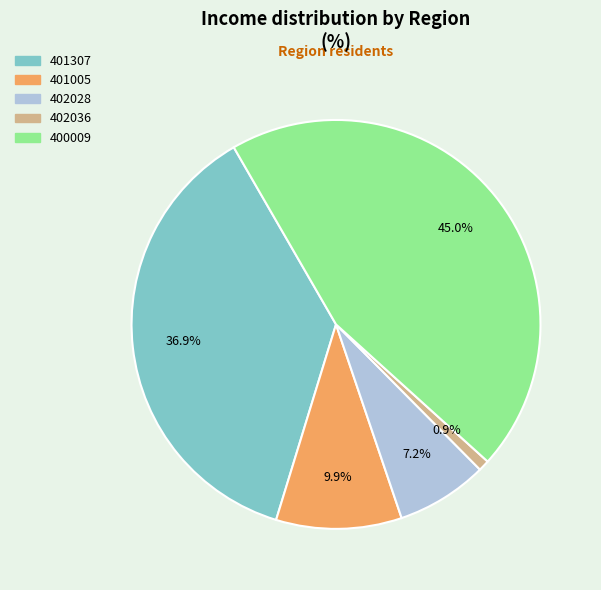

Does 401307 represent more than half of the total?

No